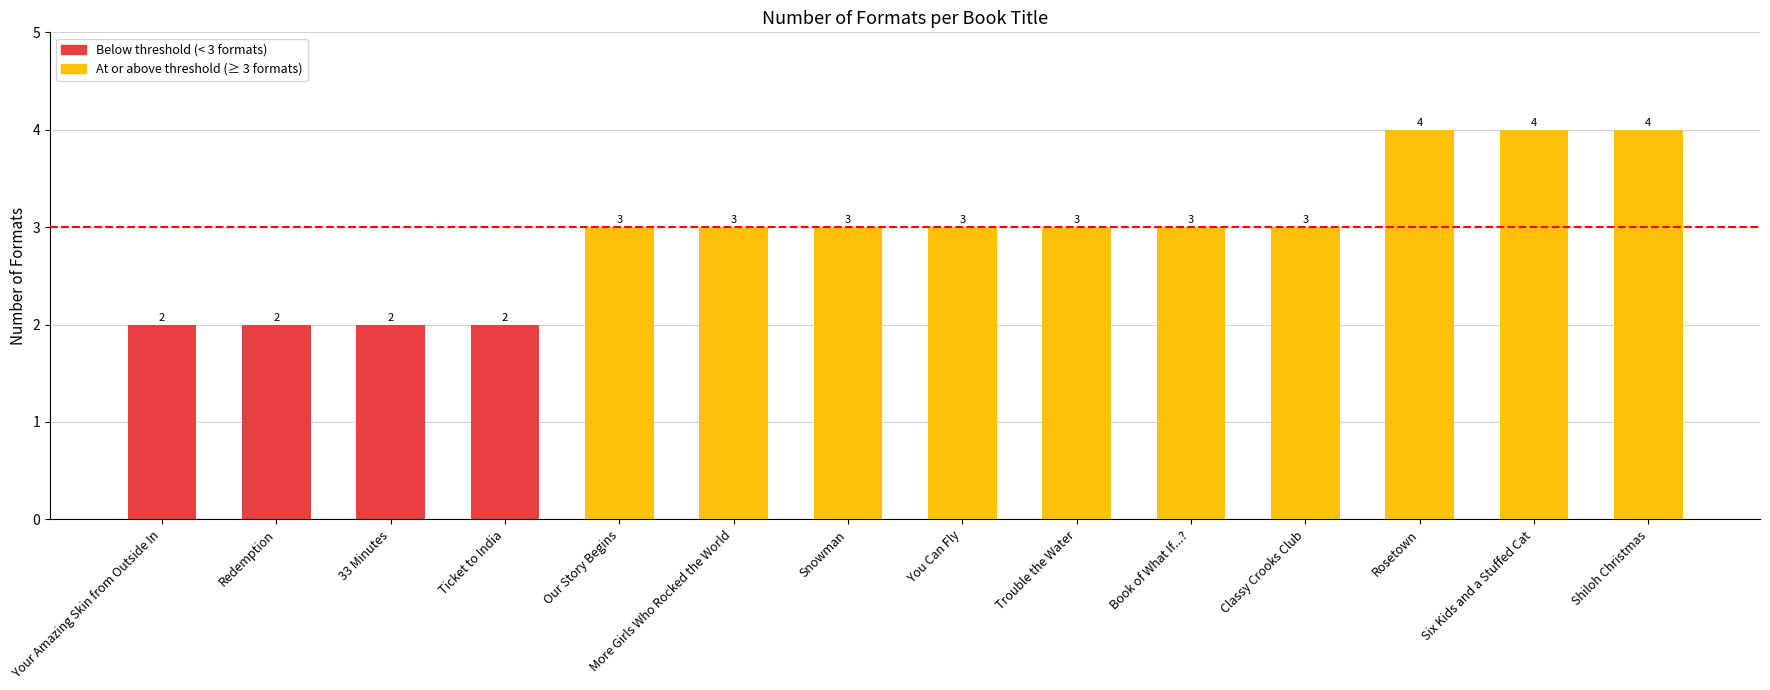

Which has a higher value, Ticket to India or More Girls Who Rocked the World?

More Girls Who Rocked the World